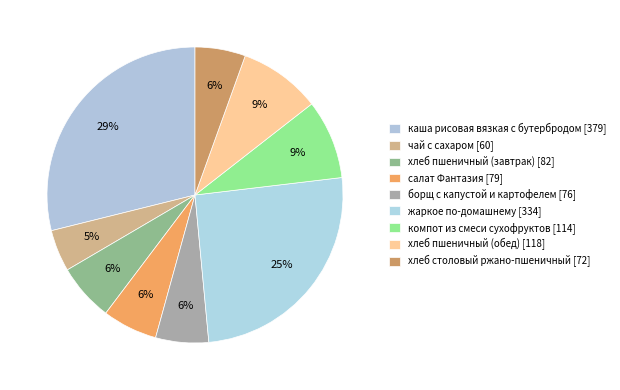

What is the ratio of the value at жаркое по-домашнему to the value at чай с сахаром?

5.6